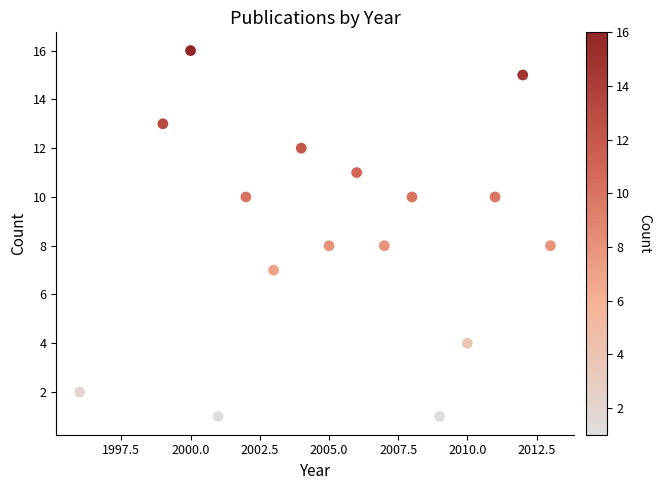

What is the range of Y values (max minus min)?

15